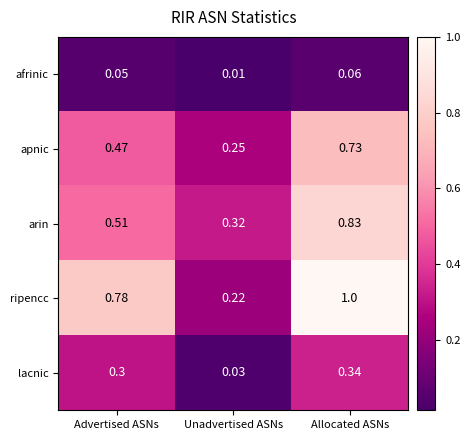

What is the maximum value shown in the chart?

1.0